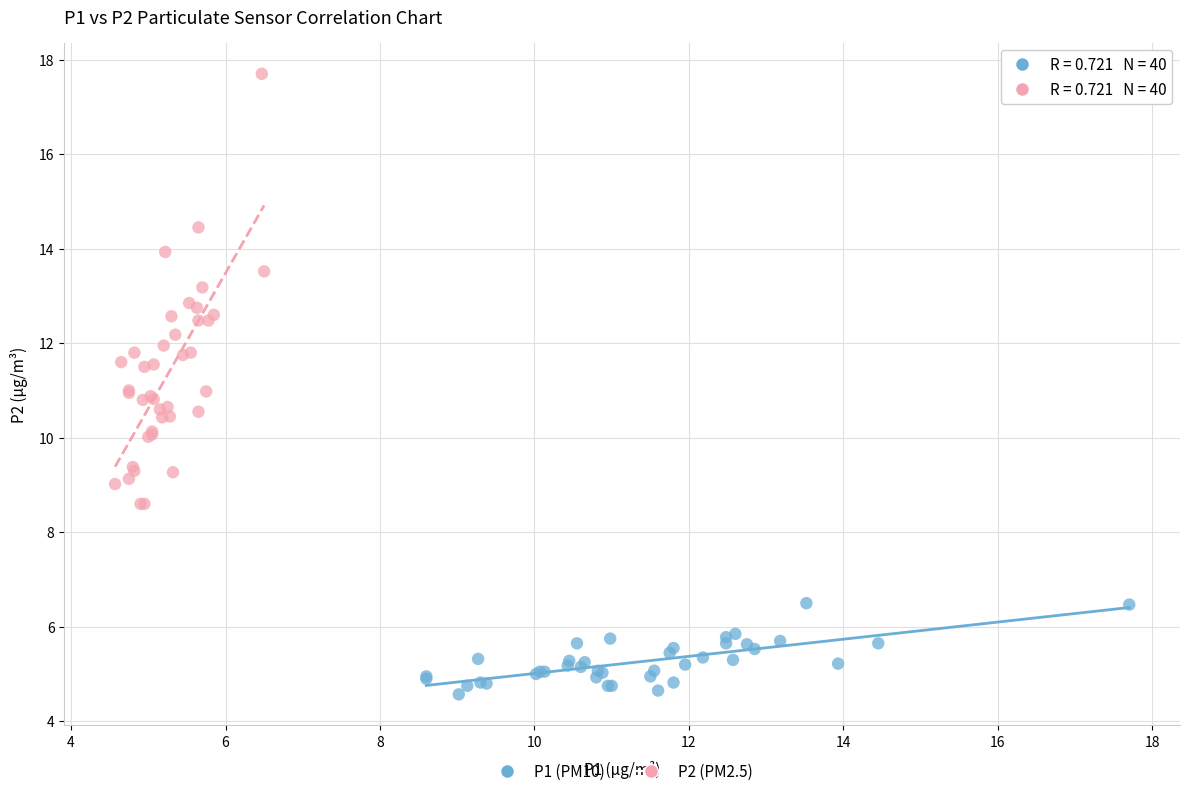

Which series contains the lowest Y value?

P1 (PM10)